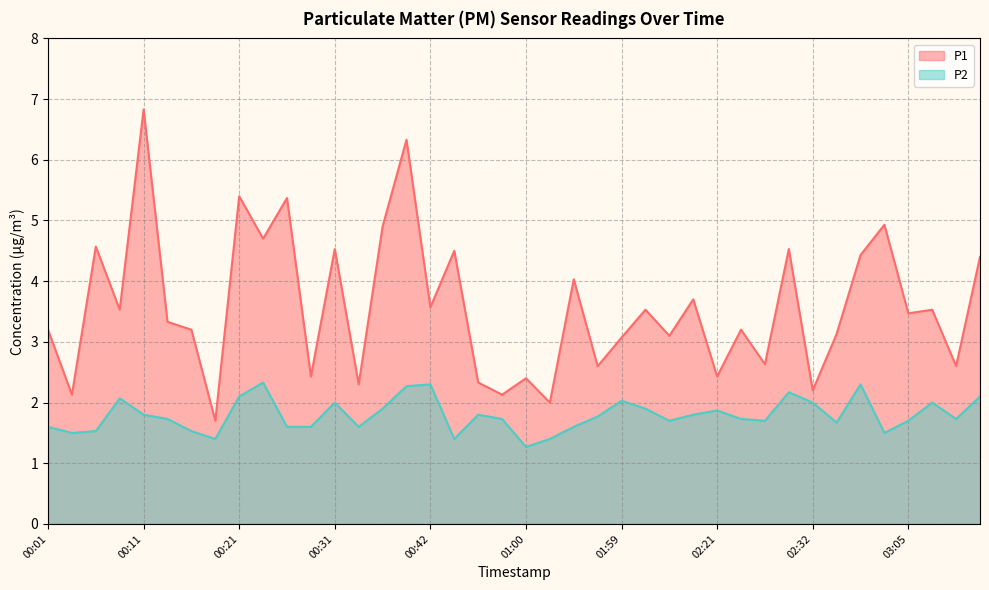

Which category has the lowest value across all series?

01:00